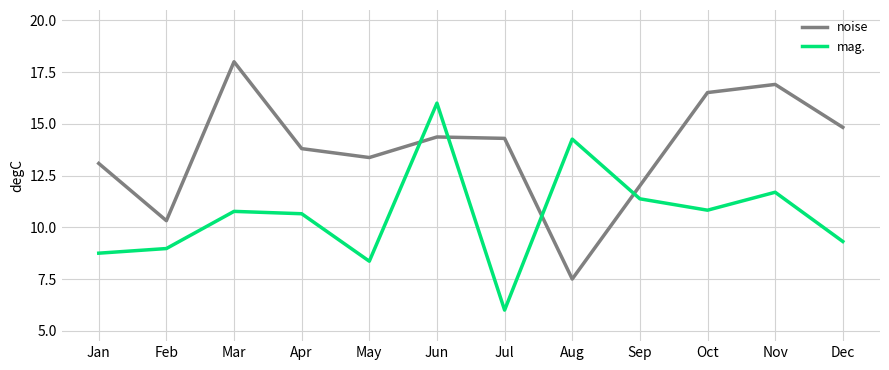

At which category does noise reach its first local peak?

Mar